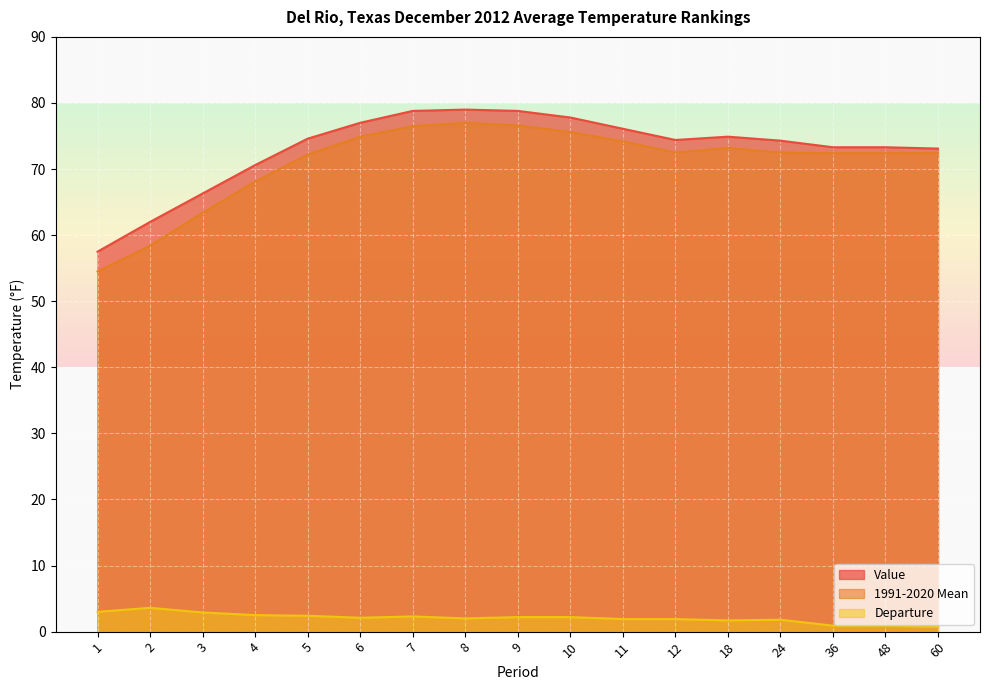

True or false: Departure and Value cross at least once.

False